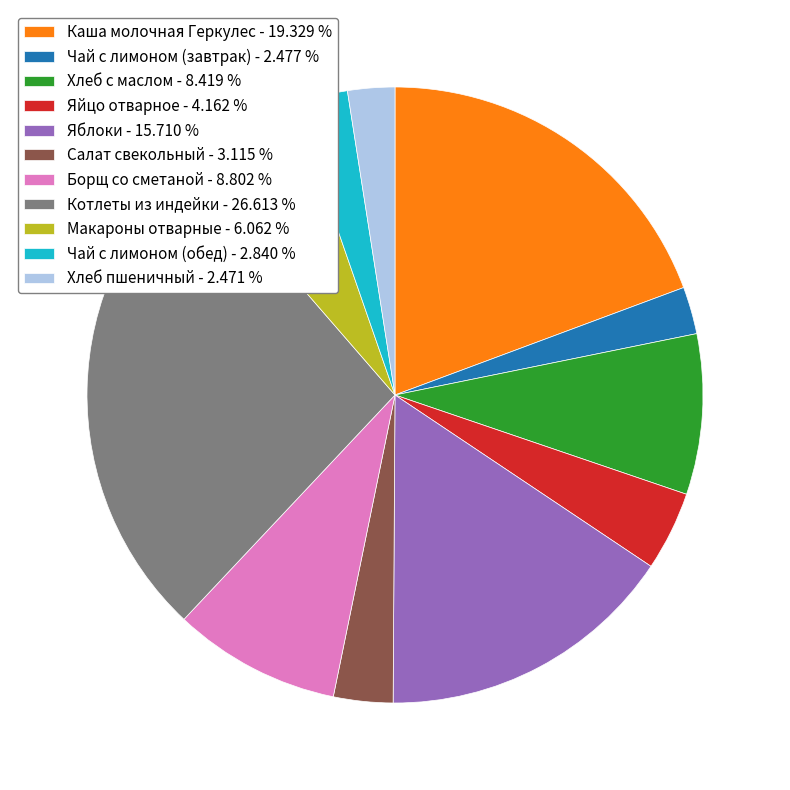

Count the number of slices in the pie.

11